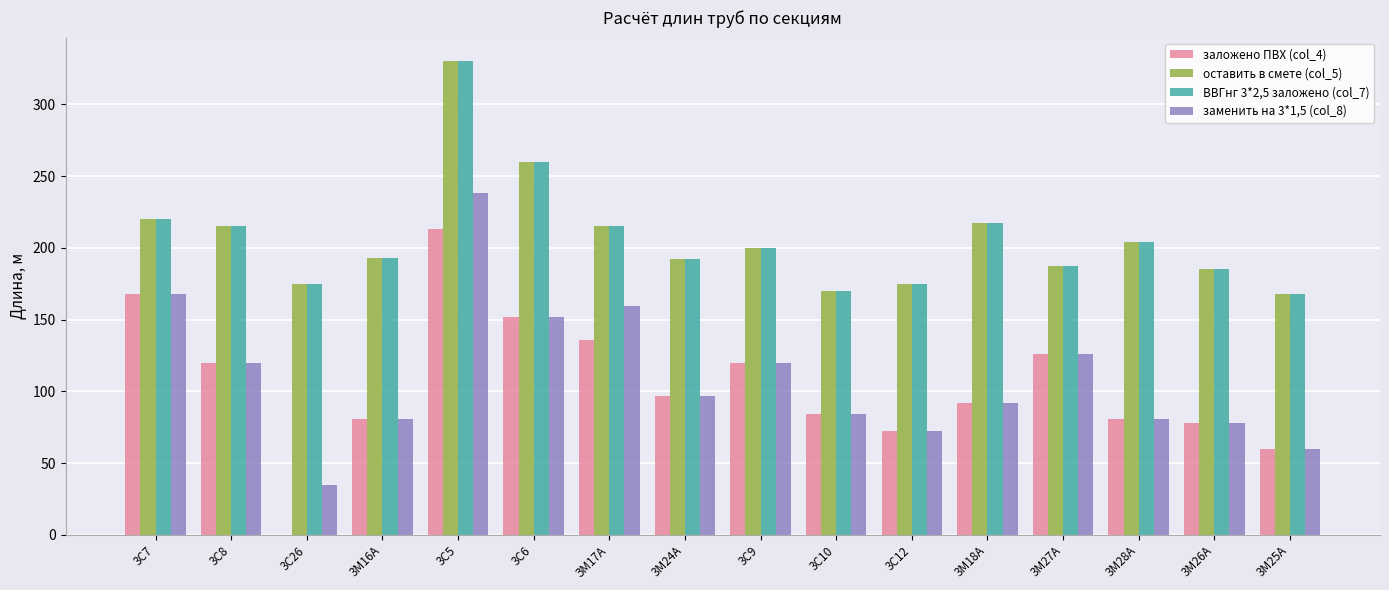

How many series are shown in this chart?

4